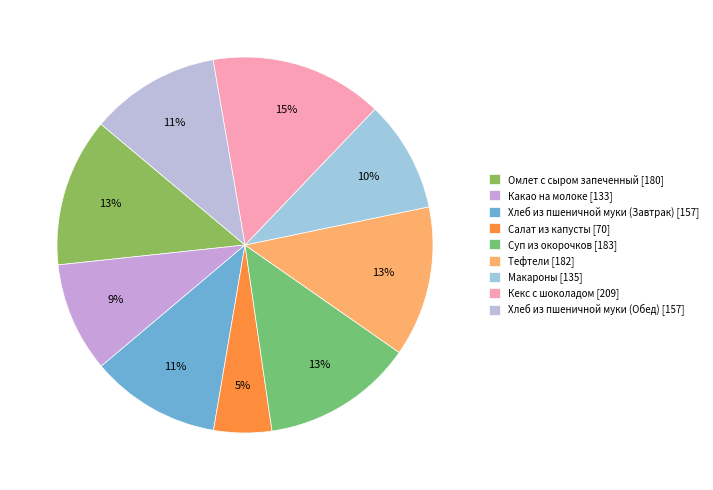

To the nearest percent, what is the difference between the largest and smallest slice percentages?

10%